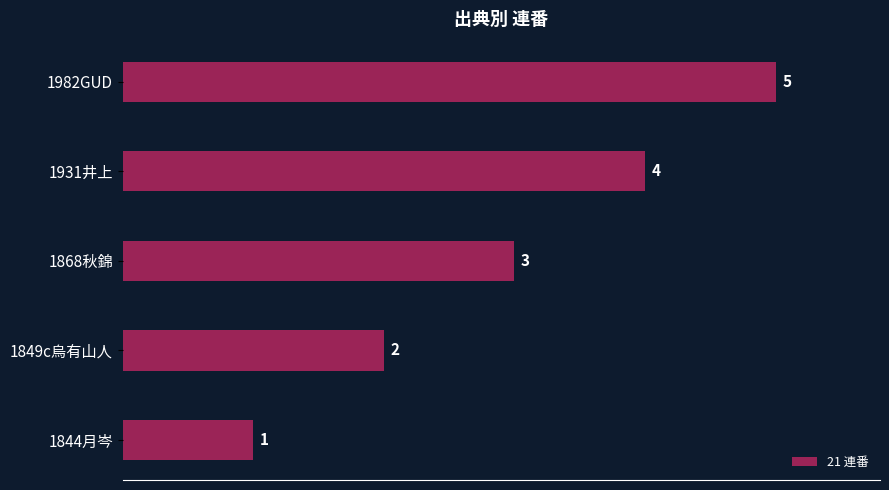

The value at 1931井上 is 4. True or false?

True